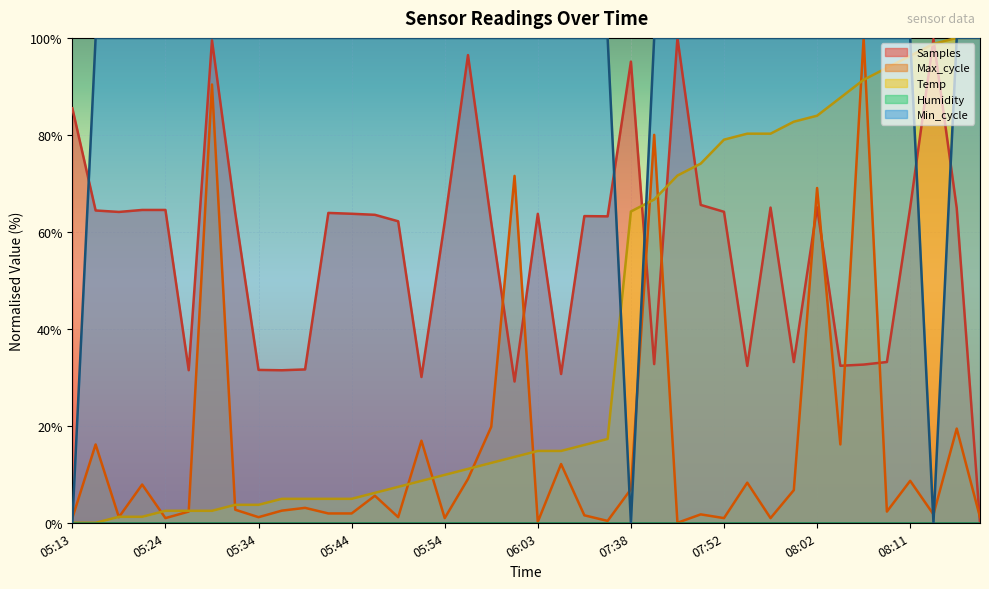

Which series has the largest total across all categories?

Min_cycle